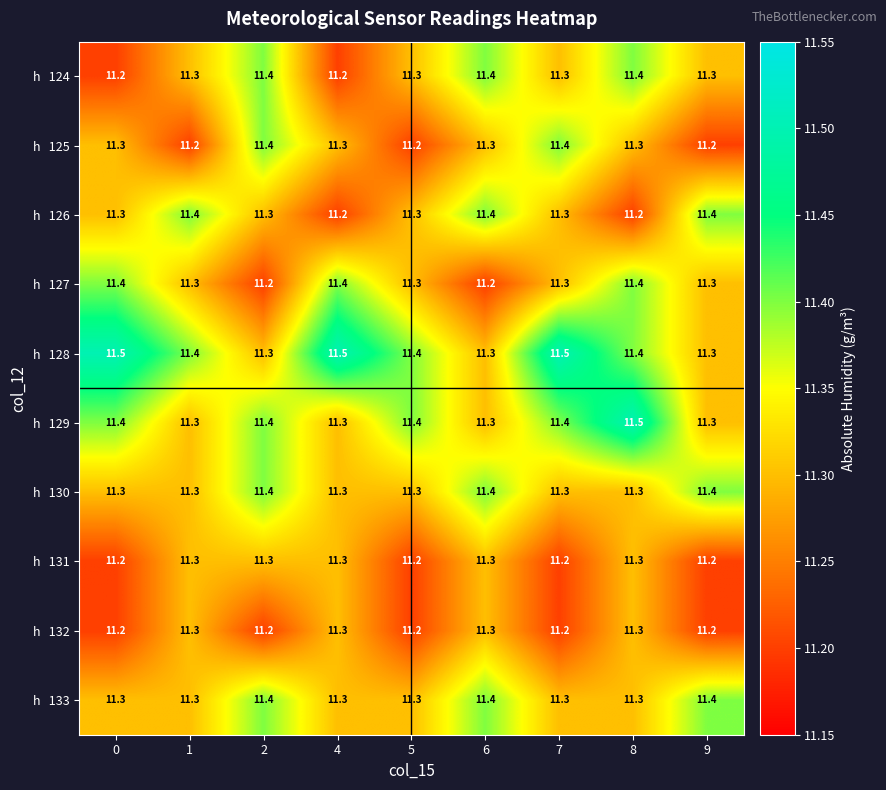

What is the smallest value displayed?

11.2